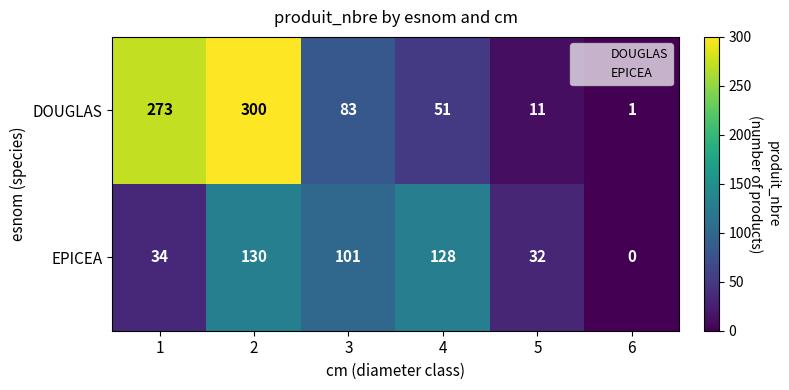

Reading right to left, list all the values displayed in this chart.

DOUGLAS: 6=1	5=11	4=51	3=83	2=300	1=273
EPICEA: 6=0	5=32	4=128	3=101	2=130	1=34